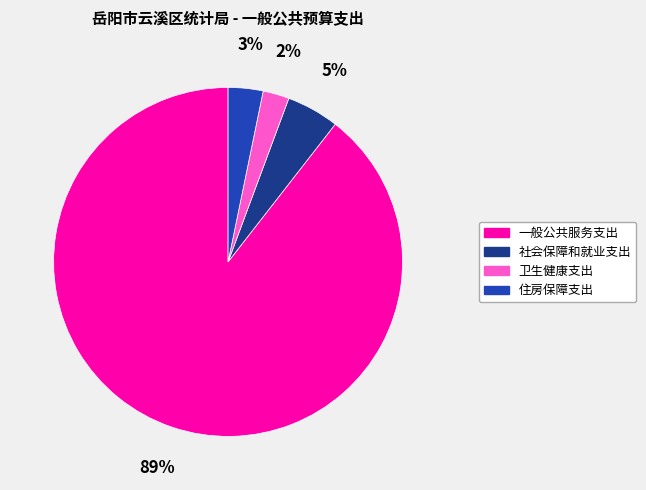

To the nearest percent, what is the combined percentage of 卫生健康支出 and 社会保障和就业支出?

7%